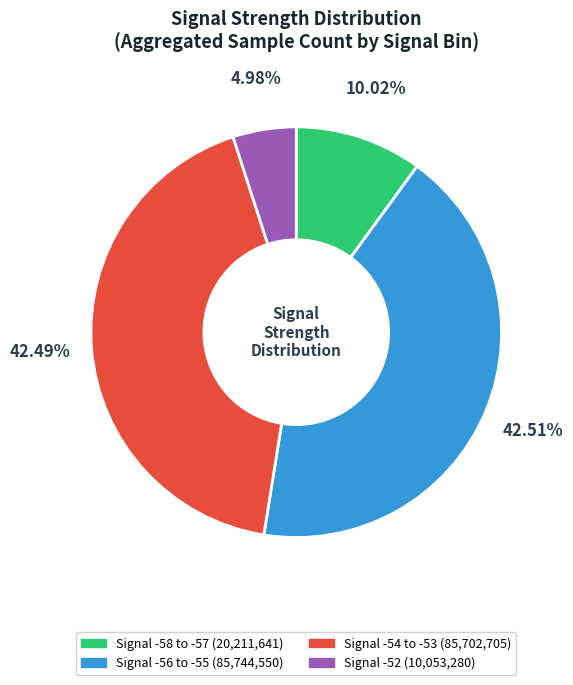

To the nearest percent, what is the average slice percentage?

25%